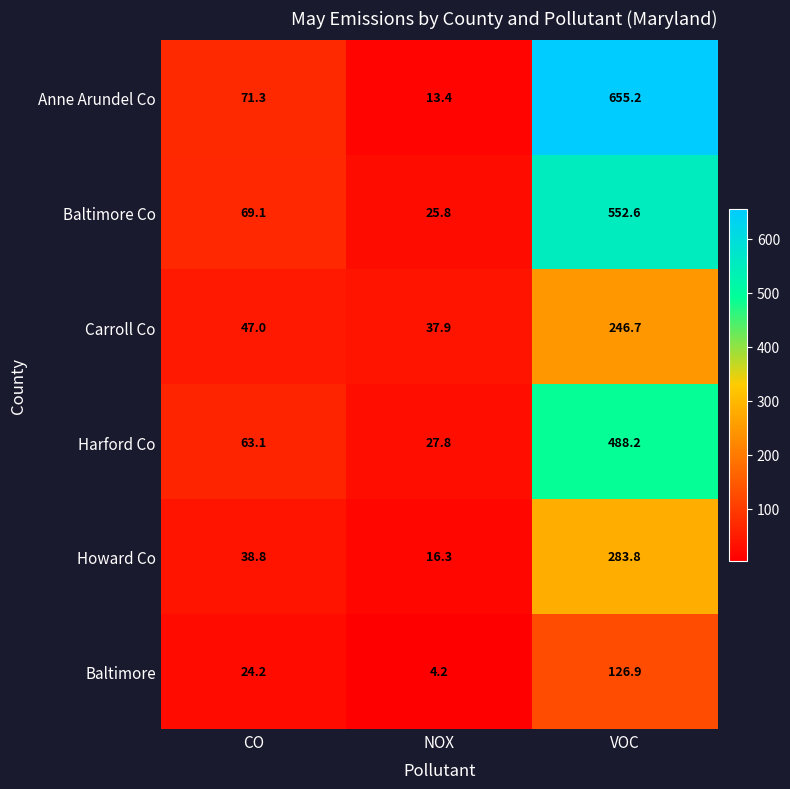

Rank the categories by Carroll Co value from lowest to highest.

NOX, CO, VOC